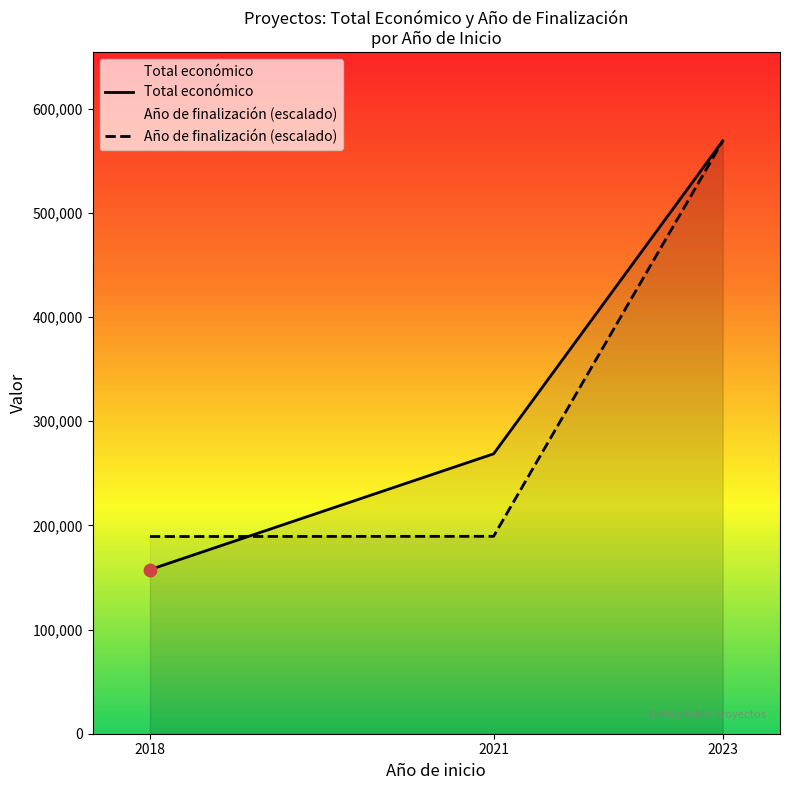

Is the value of Año de finalización (escalado) at 2023 greater than the value of Total económico at 2023?

No